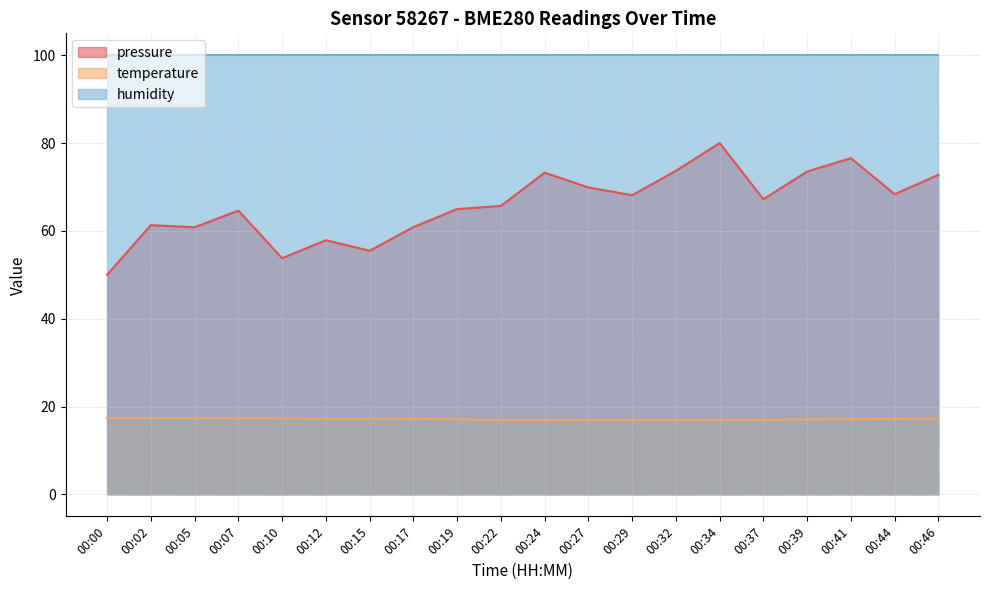

What is the difference between the highest and lowest values at 00:17?

82.8